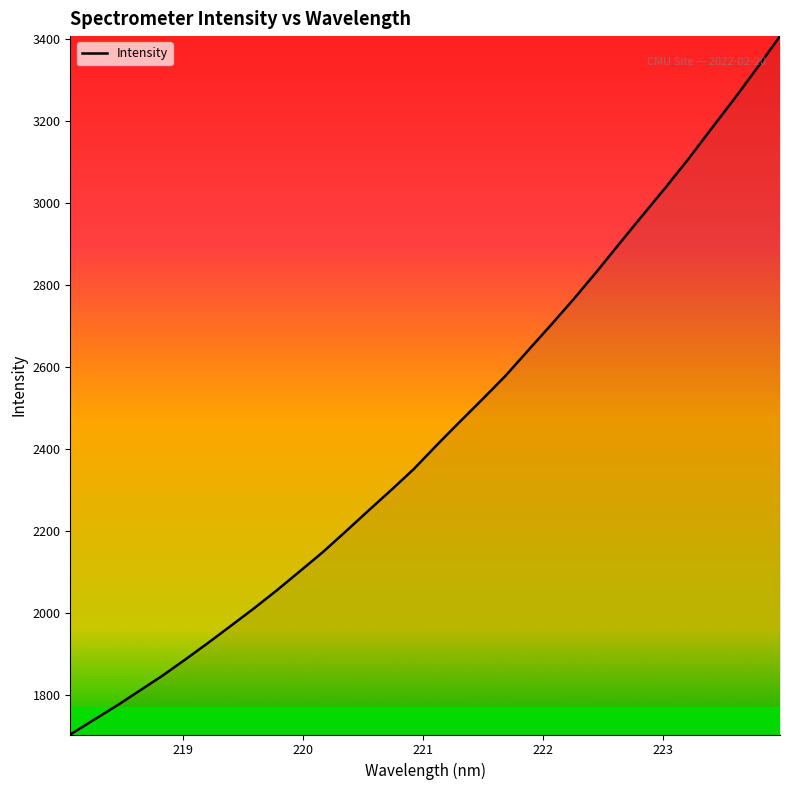

What is the maximum value shown in the chart?

3406.3